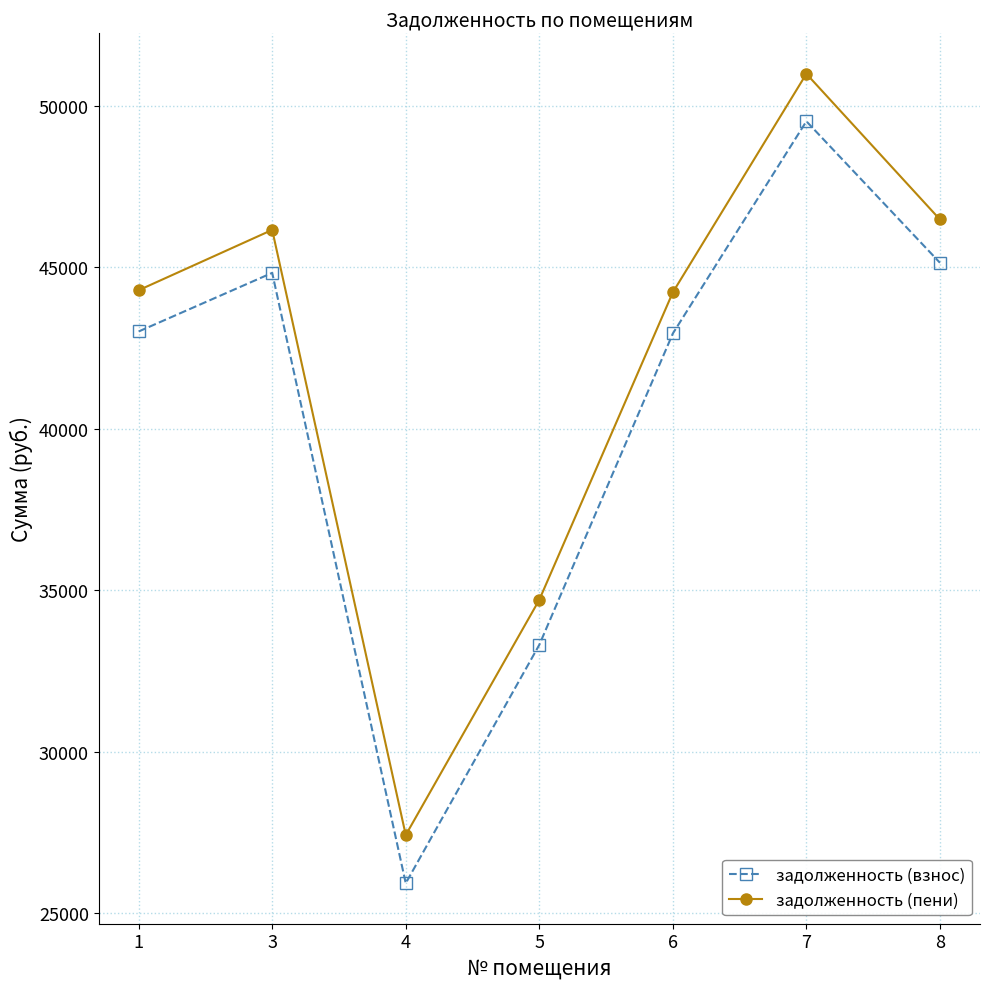

What is the sum of all задолженность (взнос) values?

284709.9